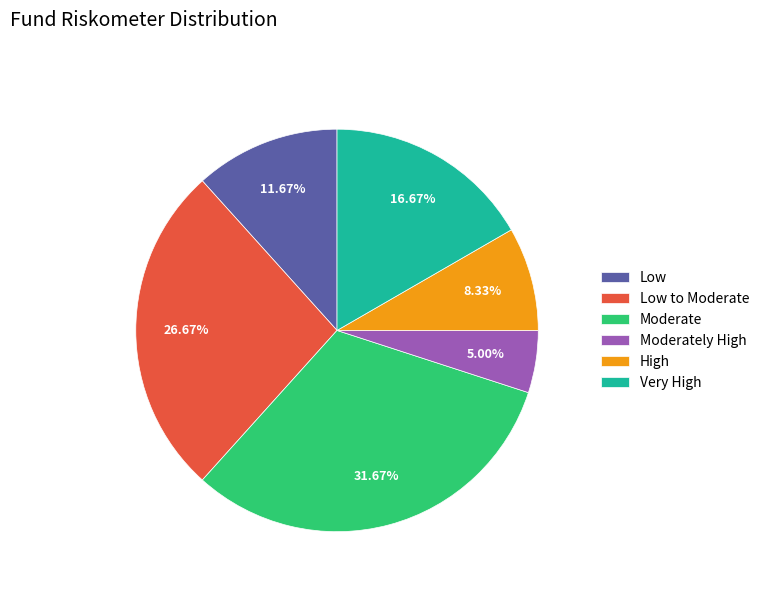

To the nearest percent, what is the difference between the Moderately High and Low slice percentages?

7%